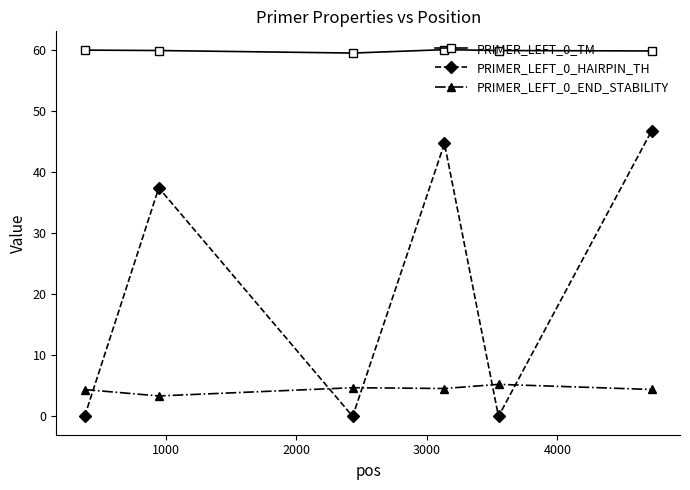

How many lines are shown in the chart?

3